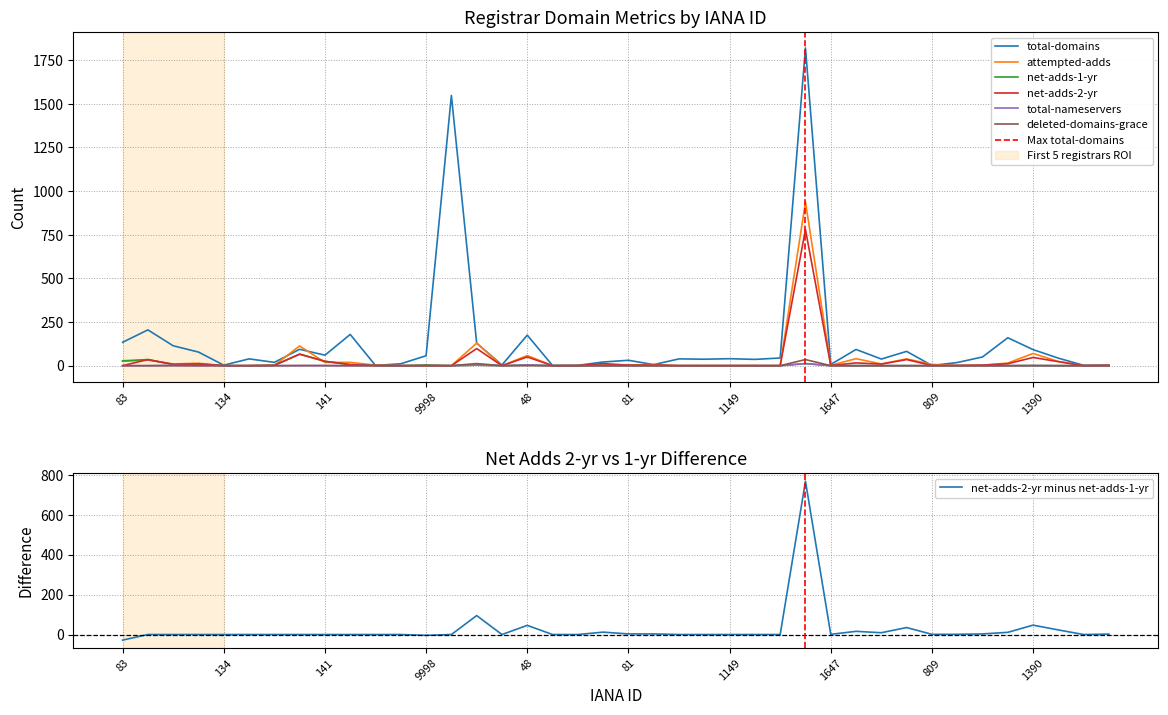

What are all the series names shown in the legend?

total-domains, attempted-adds, net-adds-1-yr, net-adds-2-yr, total-nameservers, deleted-domains-grace